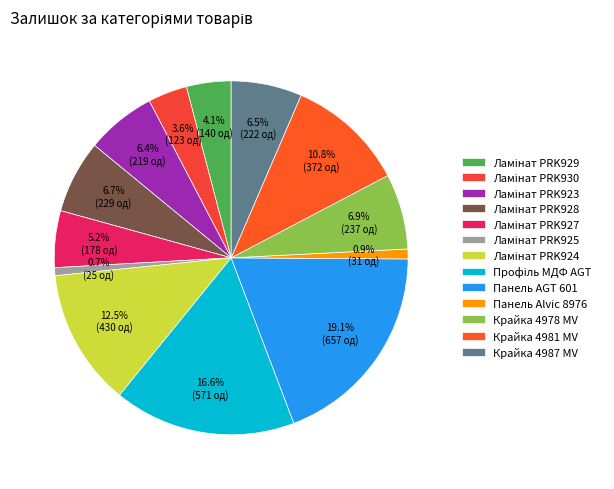

Is there any slice that represents more than half of the pie?

No